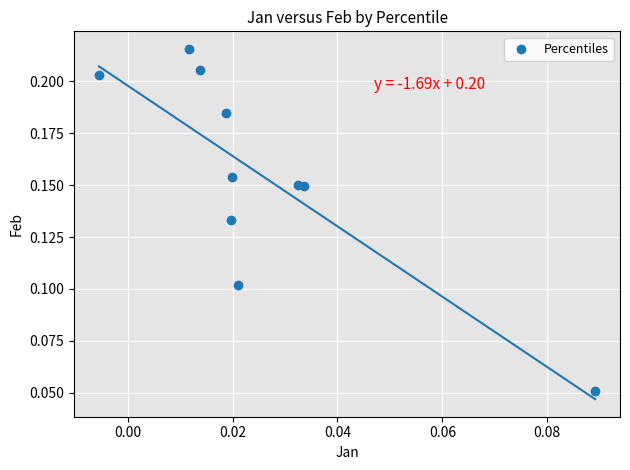

How many data points are displayed?

10